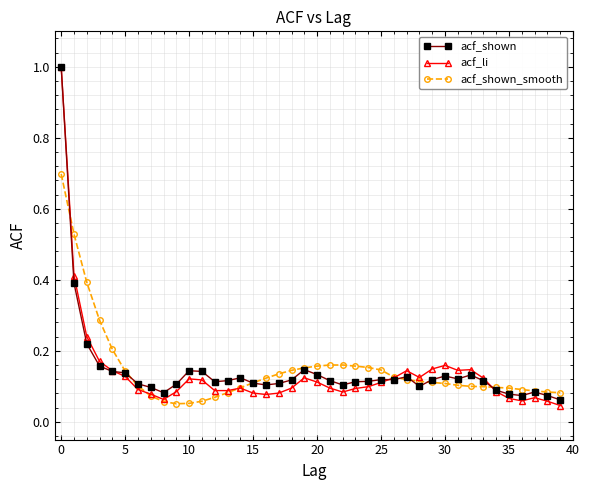

Which series has the largest range (max minus min)?

acf_li